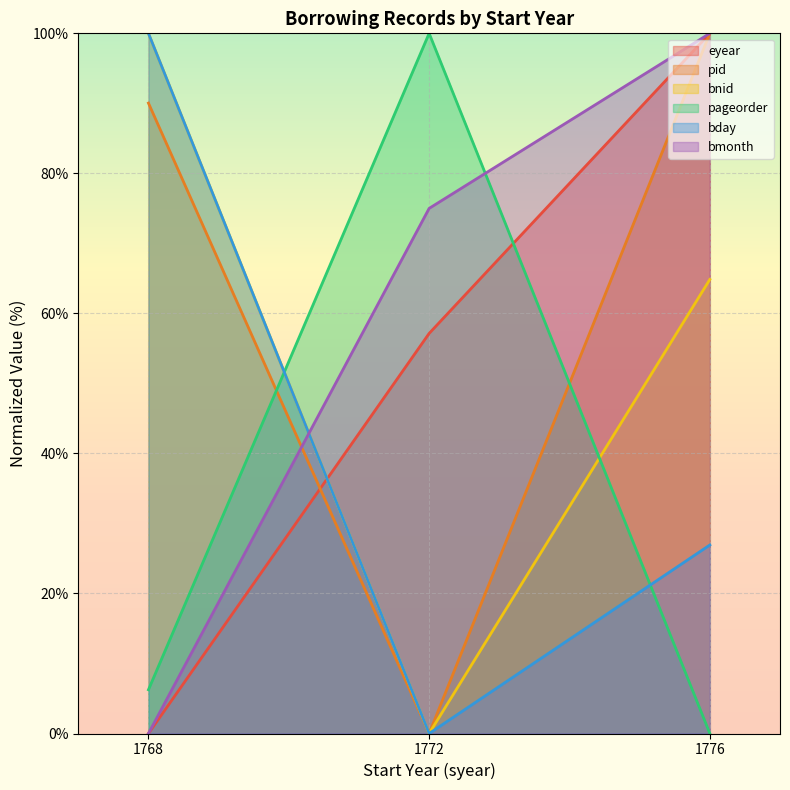

What are all the series names shown in the legend?

eyear, pid, bnid, pageorder, bday, bmonth